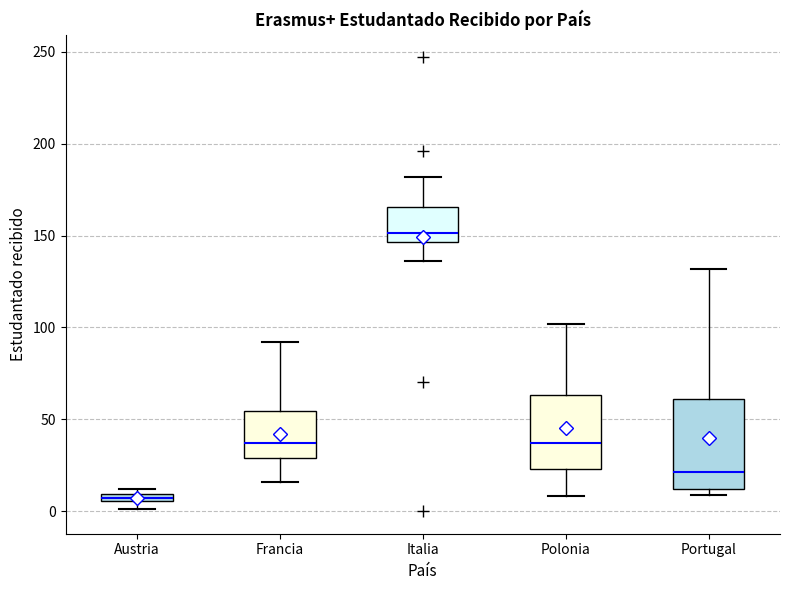

Where is the lower edge of the box for Austria on the y-axis? The values are not printed on the chart, so give them approximately, as read against the axis.

5